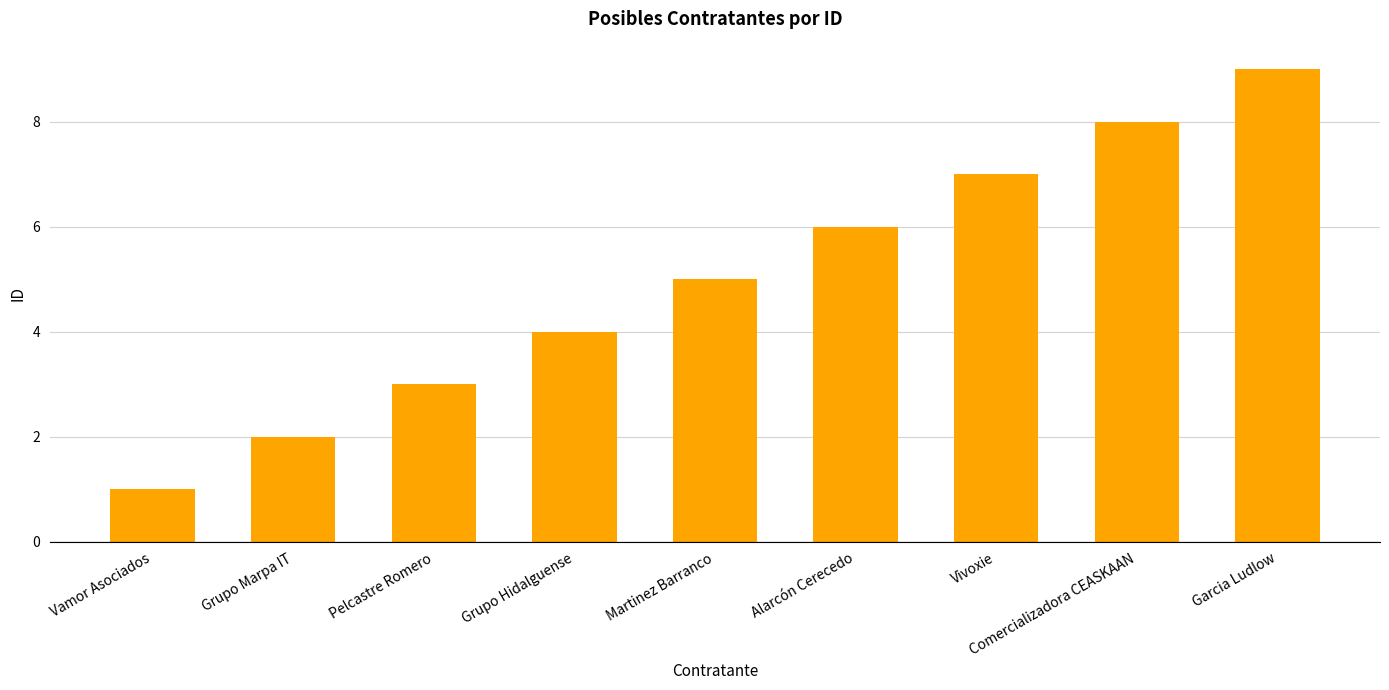

Reading left to right, list all the values displayed in this chart.

1	2	3	4	5	6	7	8	9